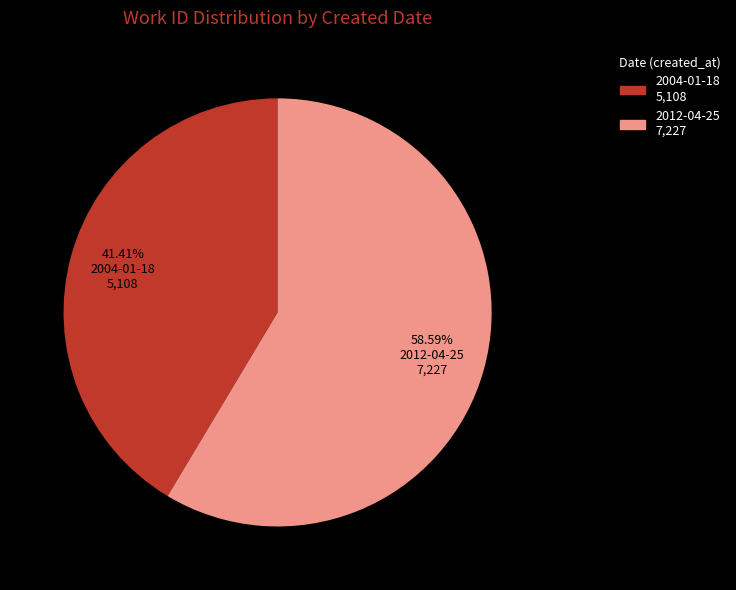

To the nearest percent, what is the combined percentage of 2012-04-25 and 2004-01-18?

100%